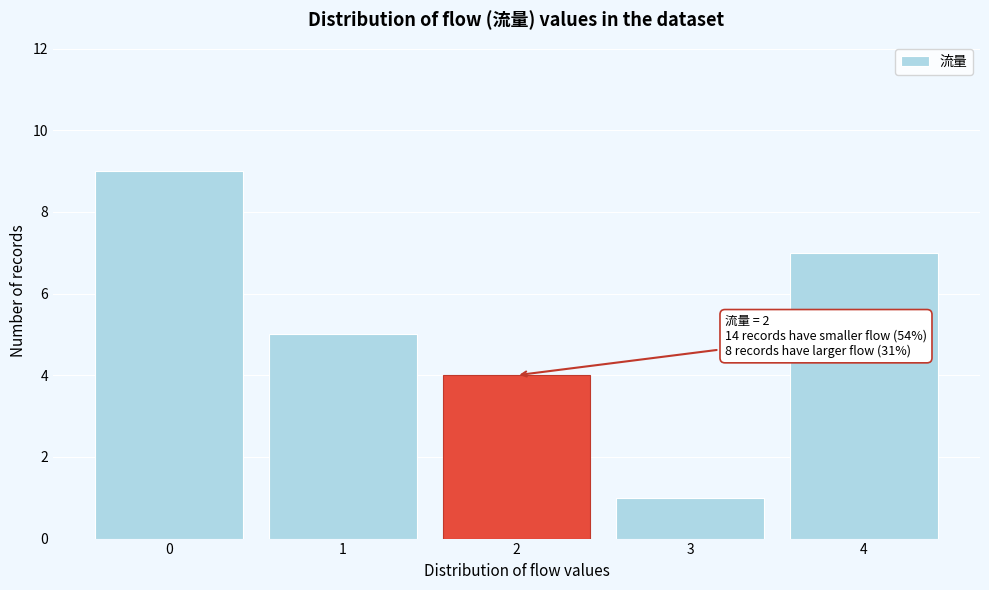

Over which range of the x-axis is the bar tallest?

-0.5 to 0.5